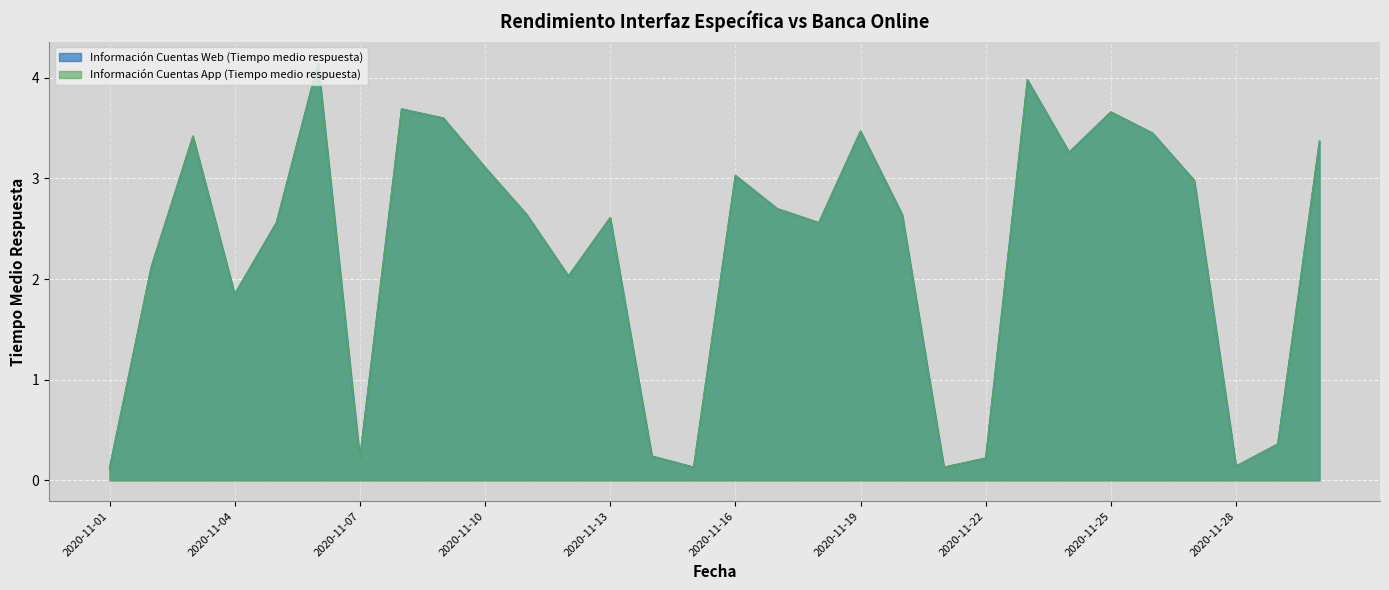

Between 2020-11-08 and 2020-11-01, which is larger?

2020-11-08